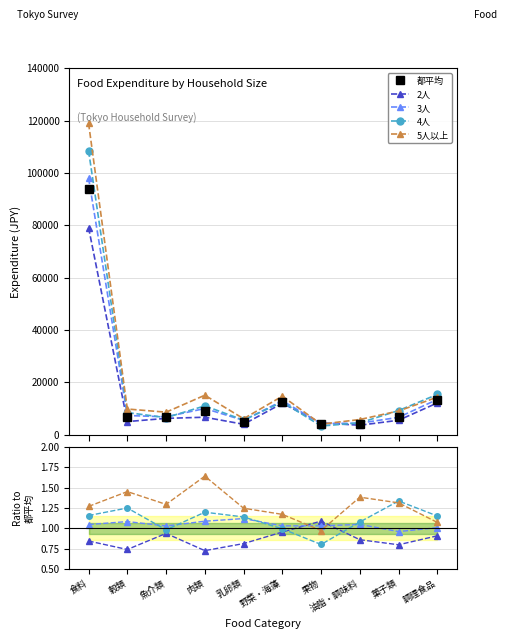

Which category has the lowest value across all series?

肉類